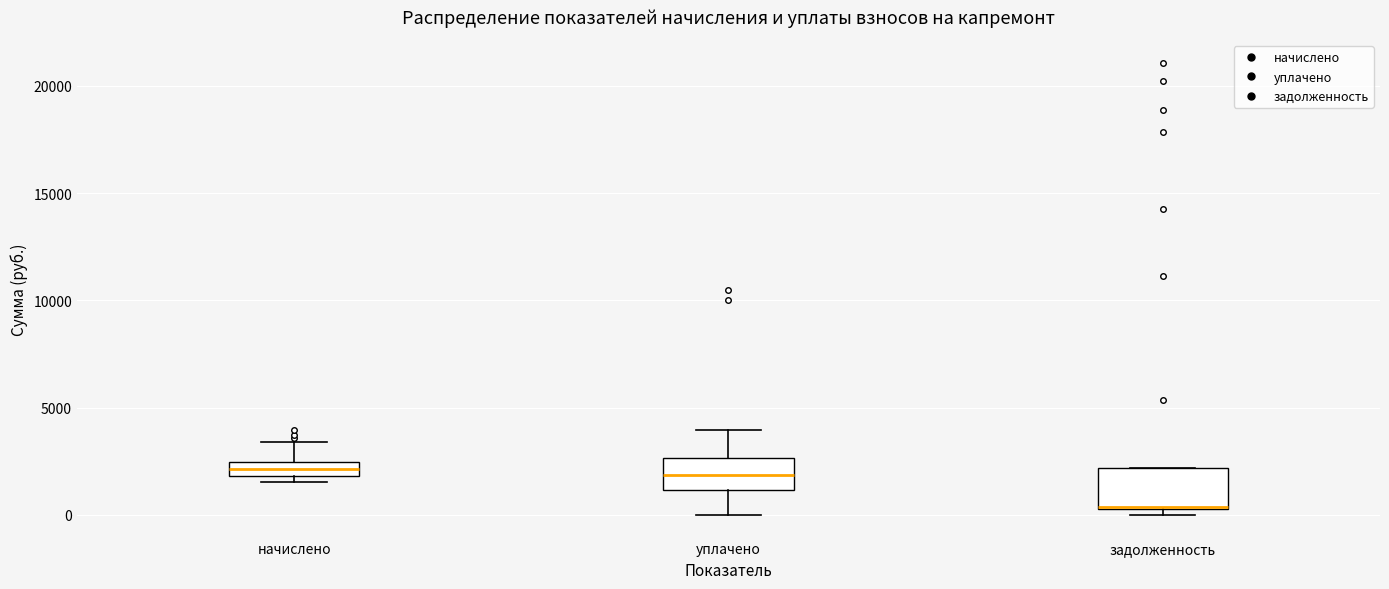

Which box's median line is the lowest?

задолженность